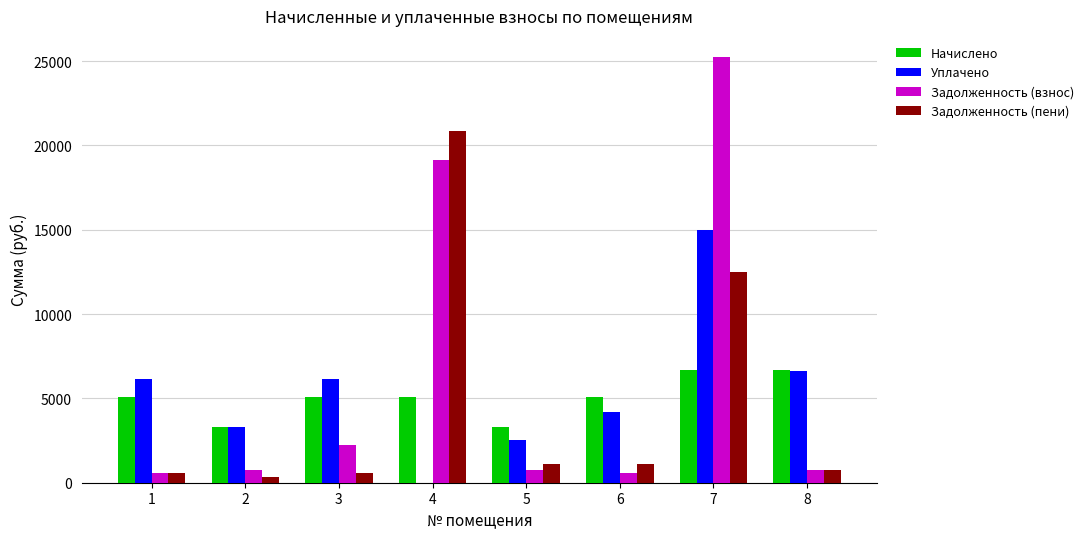

At which category is the sum across all series the highest?

7